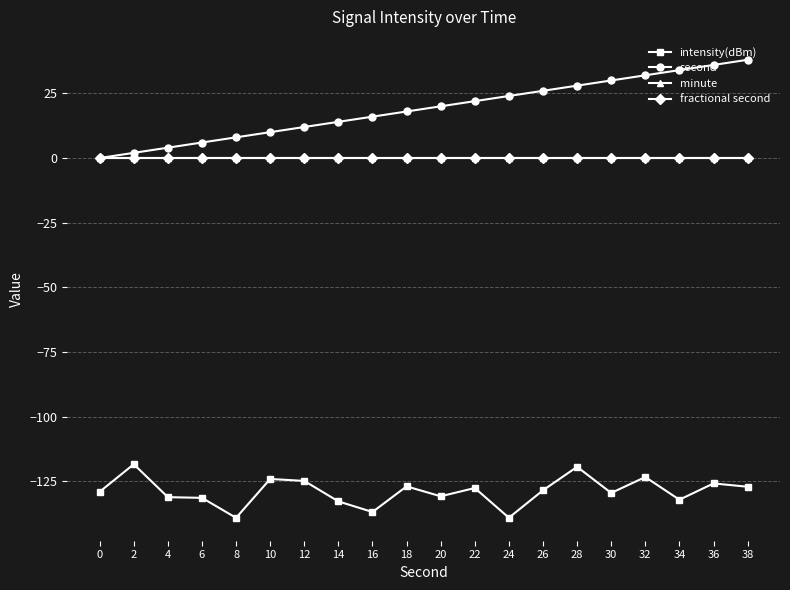

Is this an area chart (filled region under the line)?

No